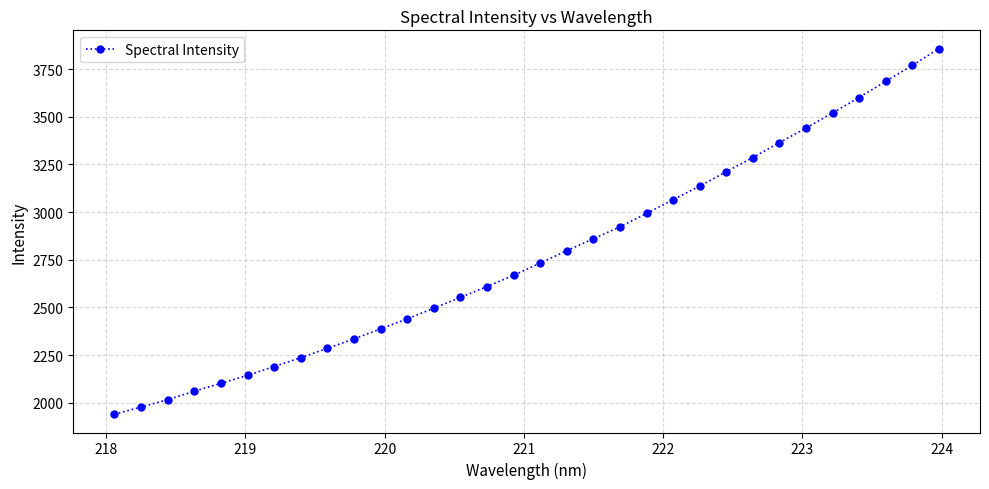

What is the maximum value shown in the chart?

3857.6